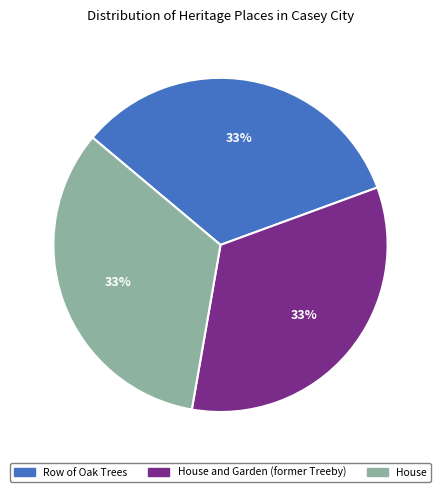

Do Row of Oak Trees and House and Garden (former Treeby) together represent more than half of the pie?

Yes